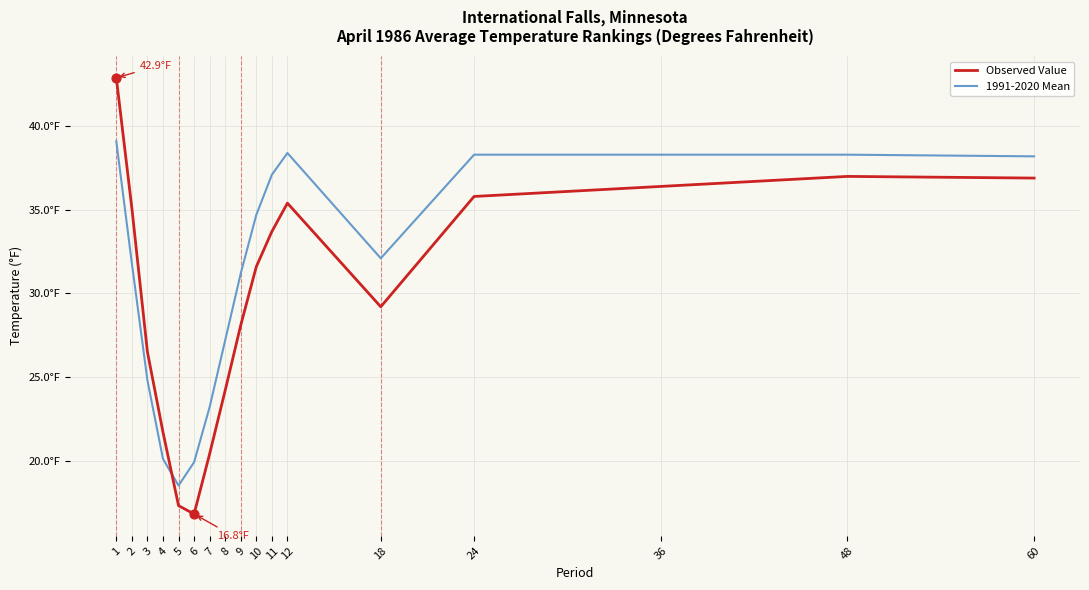

What are all the series names shown in the legend?

Observed Value, 1991-2020 Mean